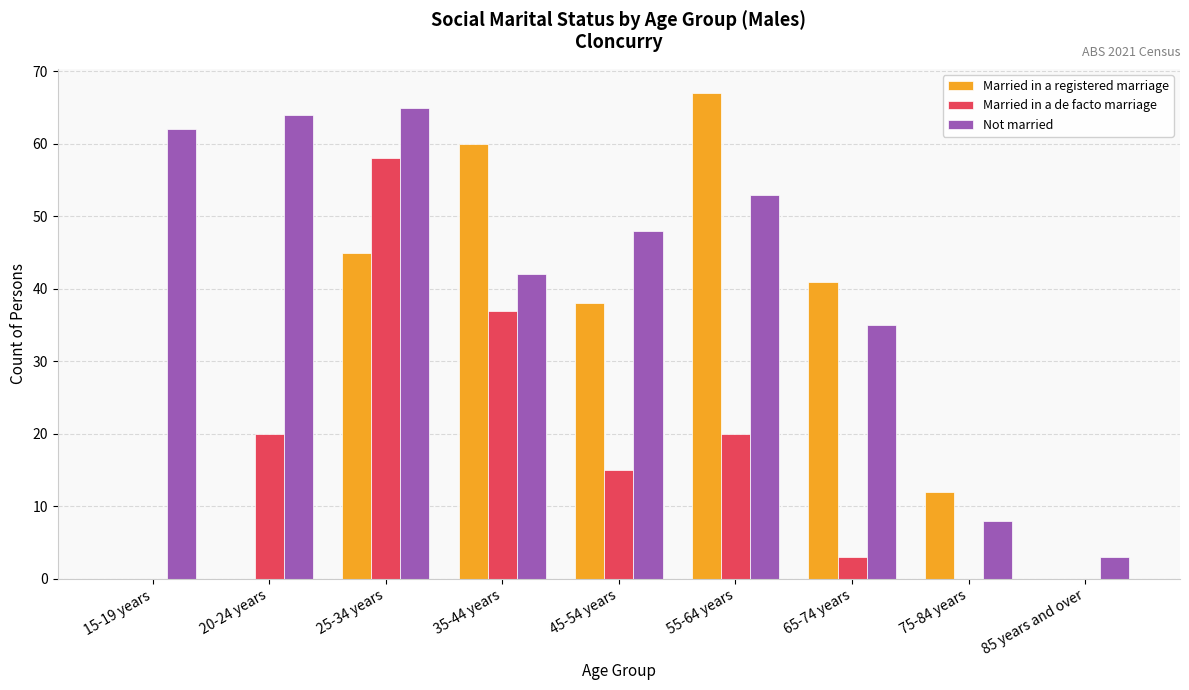

Which series has the largest total across all categories?

Not married